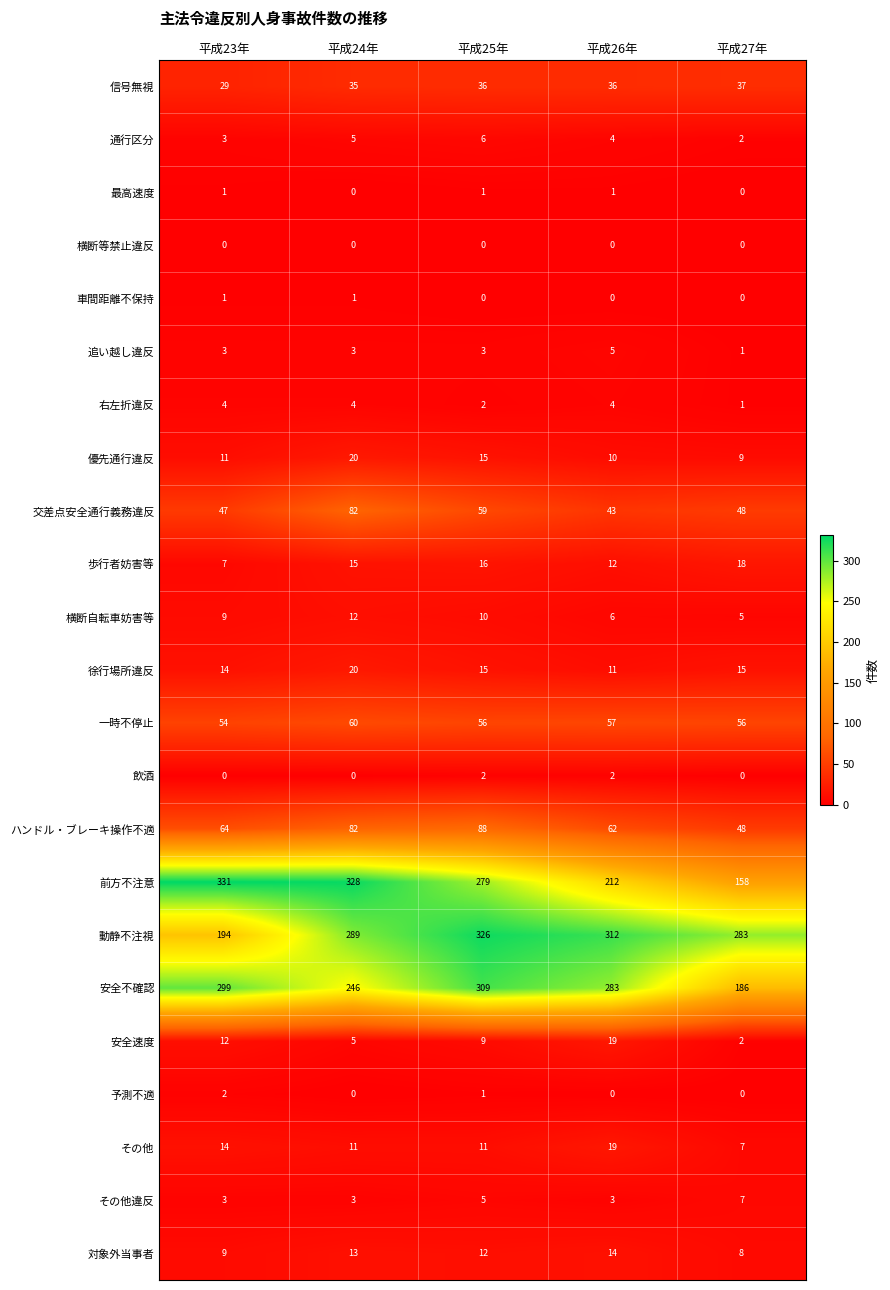

The 動静不注視 series shows 283 at 平成27年. True or false?

True